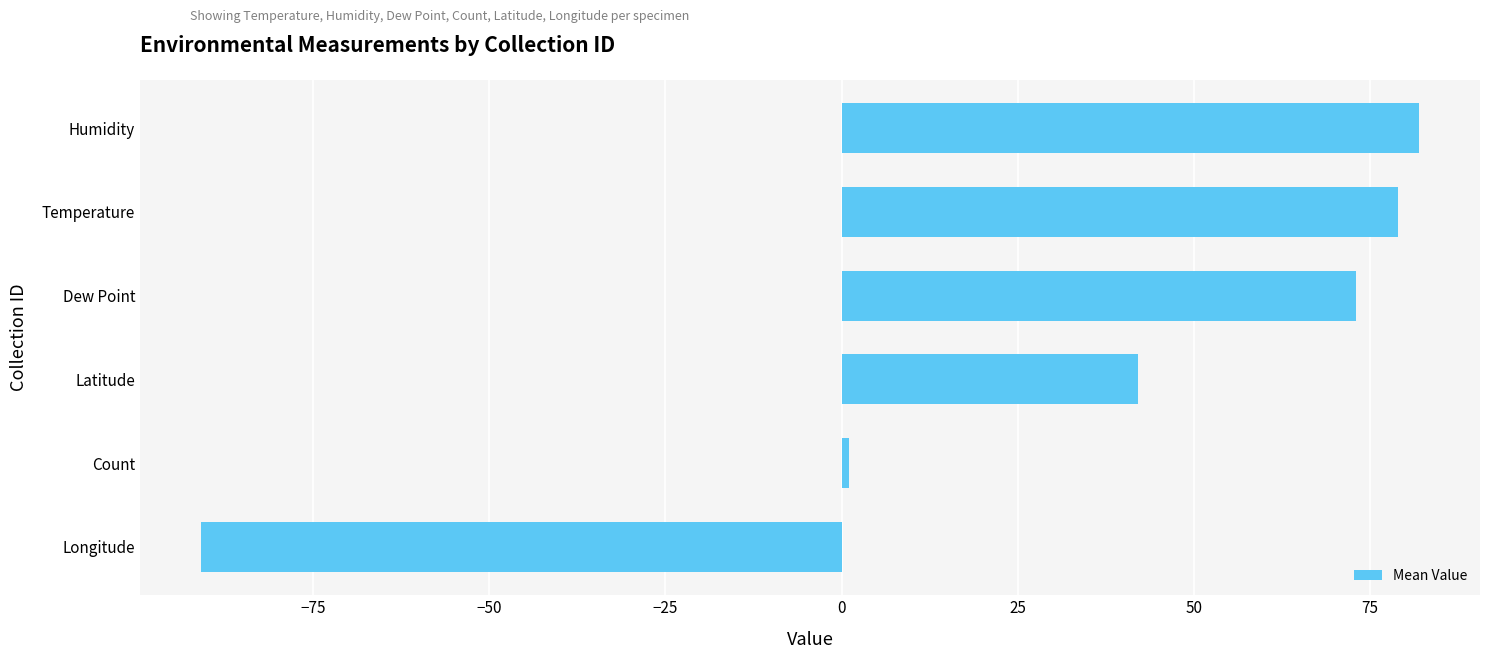

What is the difference between the second highest and minimum values?

170.0